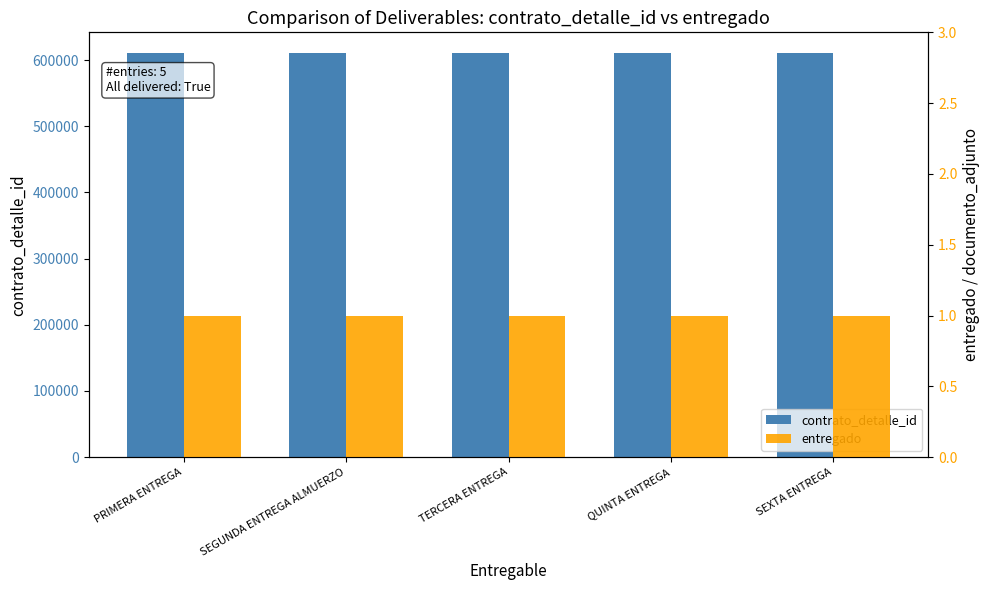

What is the value of the contrato_detalle_id bar at the 5th from the left?

611498